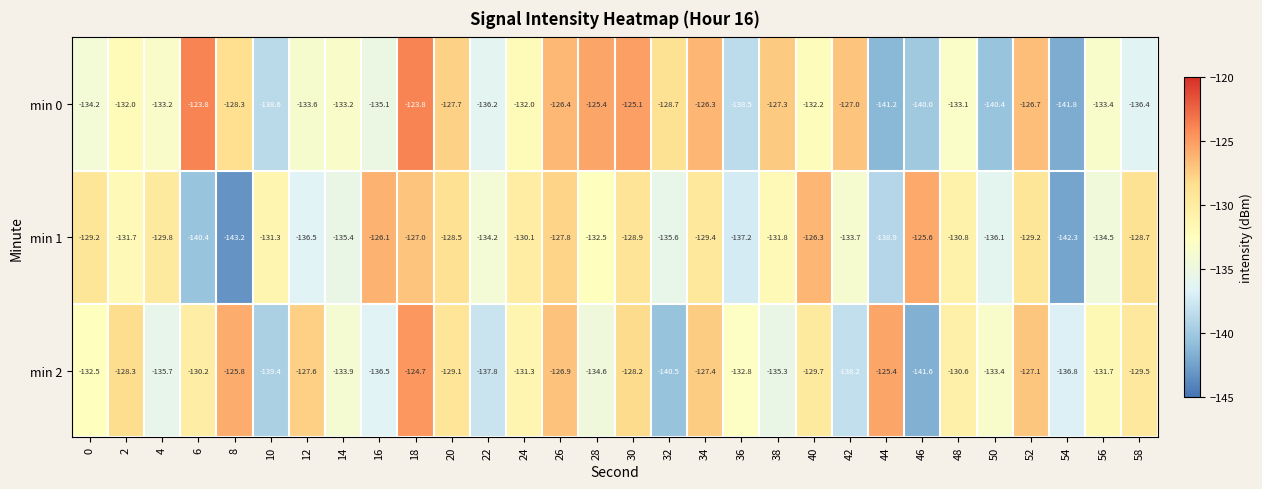

Is it true that min 2 equals -51.0 at 0?

False